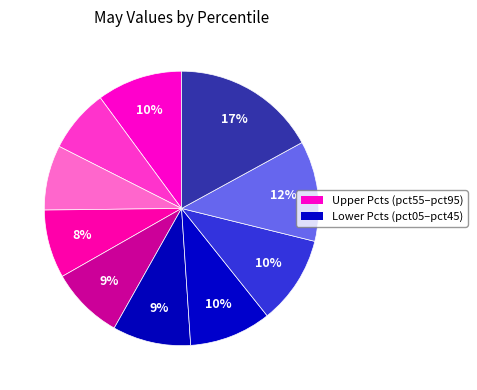

How many segments does this pie chart have?

10